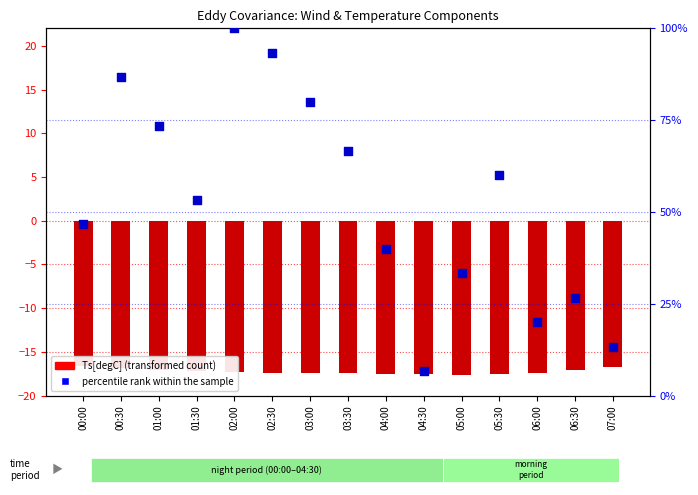

Which series has the widest spread of Y values?

percentile rank within the sample